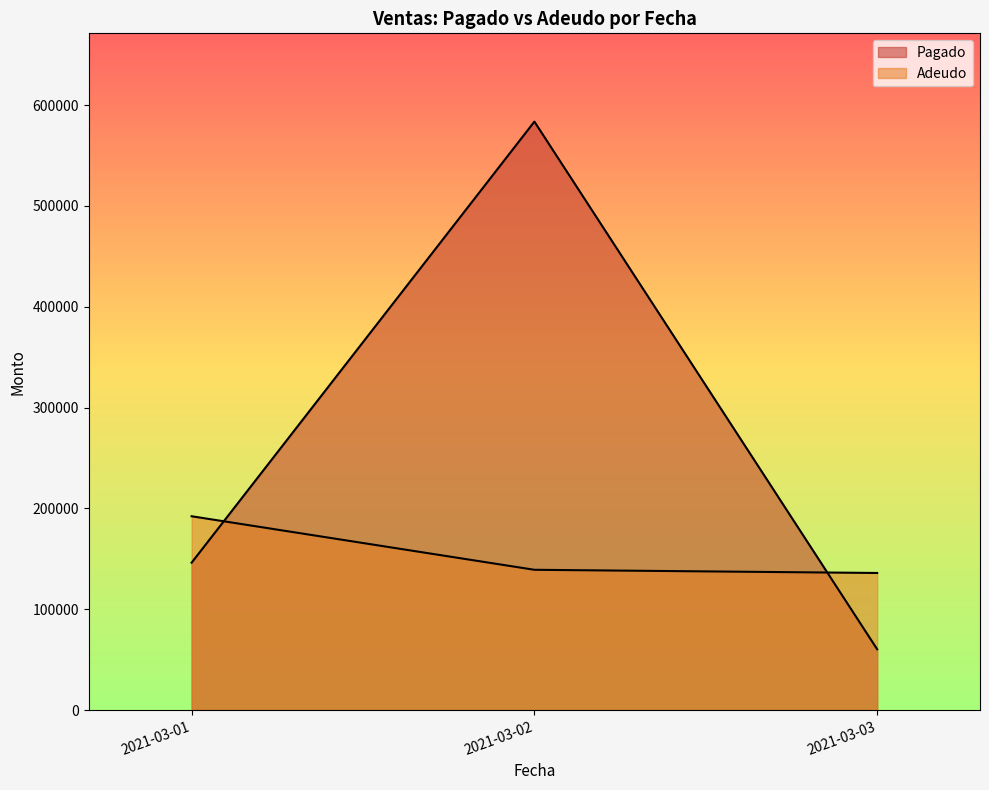

How many series are shown in this chart?

2